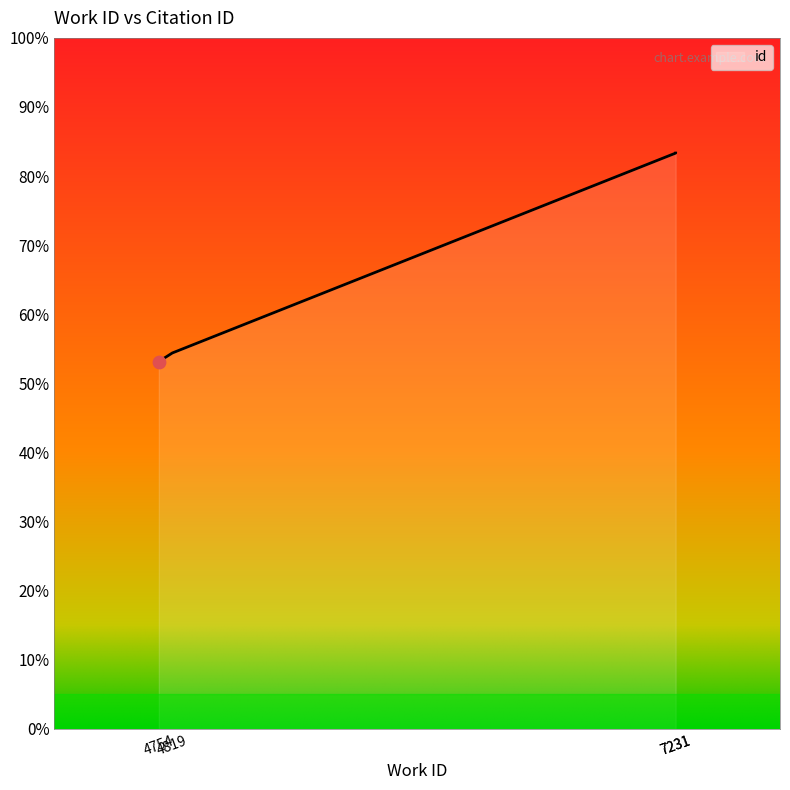

What is the change in value from 4819 to 7231?

+28.9